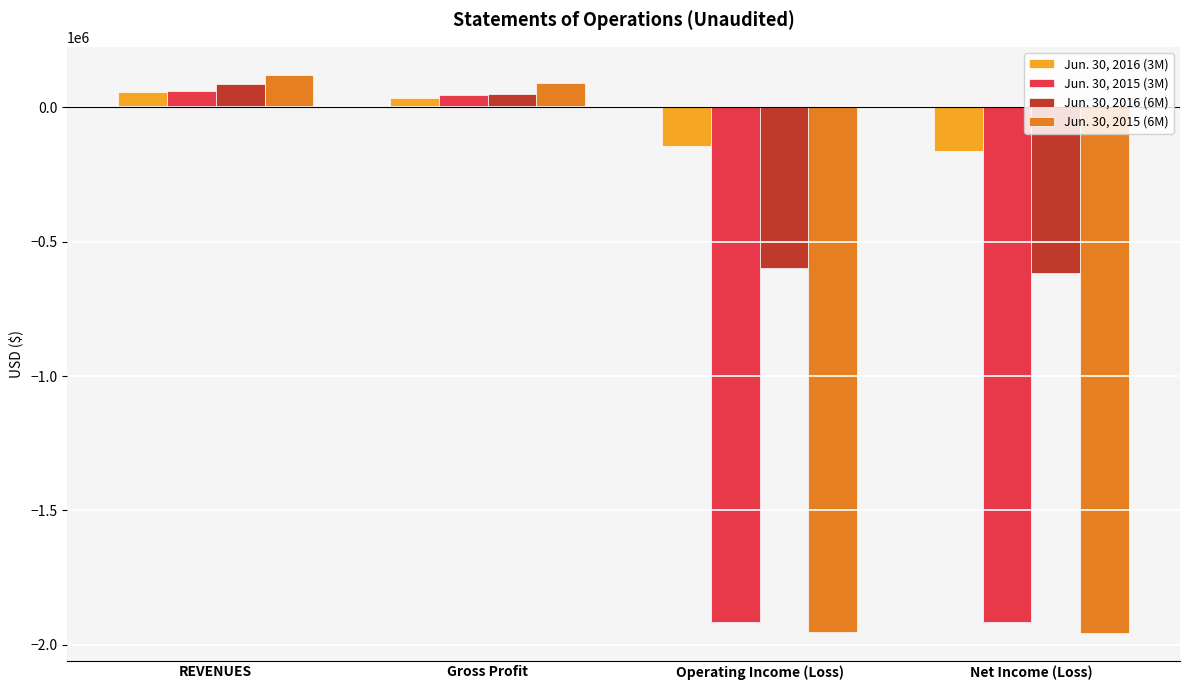

What is the difference between the highest and lowest values at Operating Income (Loss)?

1807892